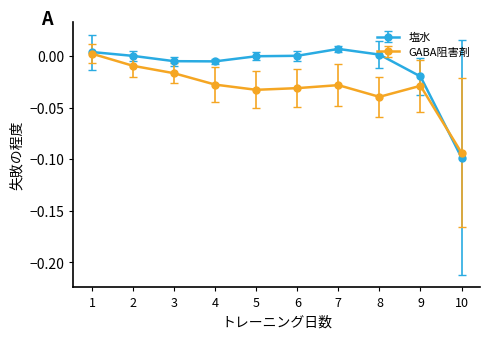

Which series has the largest range (max minus min)?

塩水